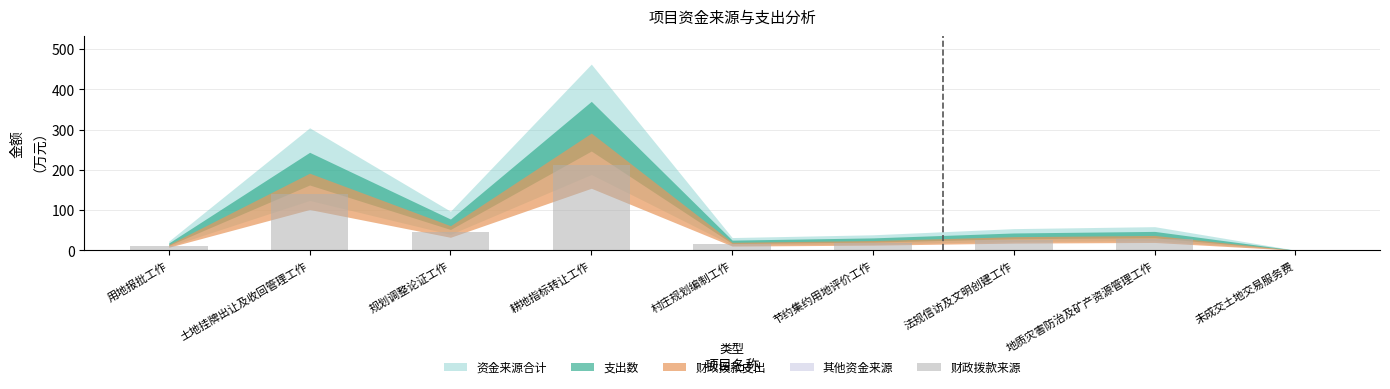

What is the maximum value shown in the chart?

212.5